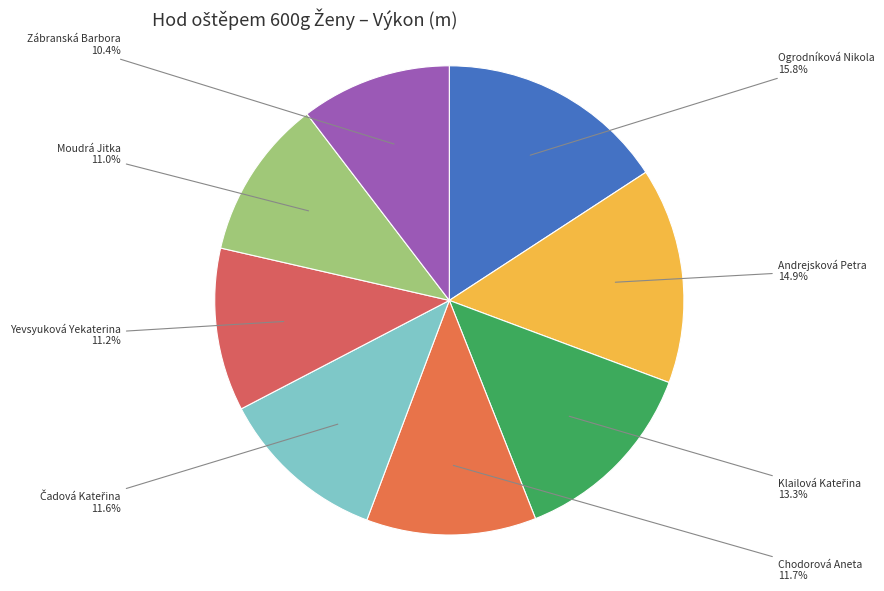

What percentage is NOT represented by Yevsyuková Yekaterina?

88.8%